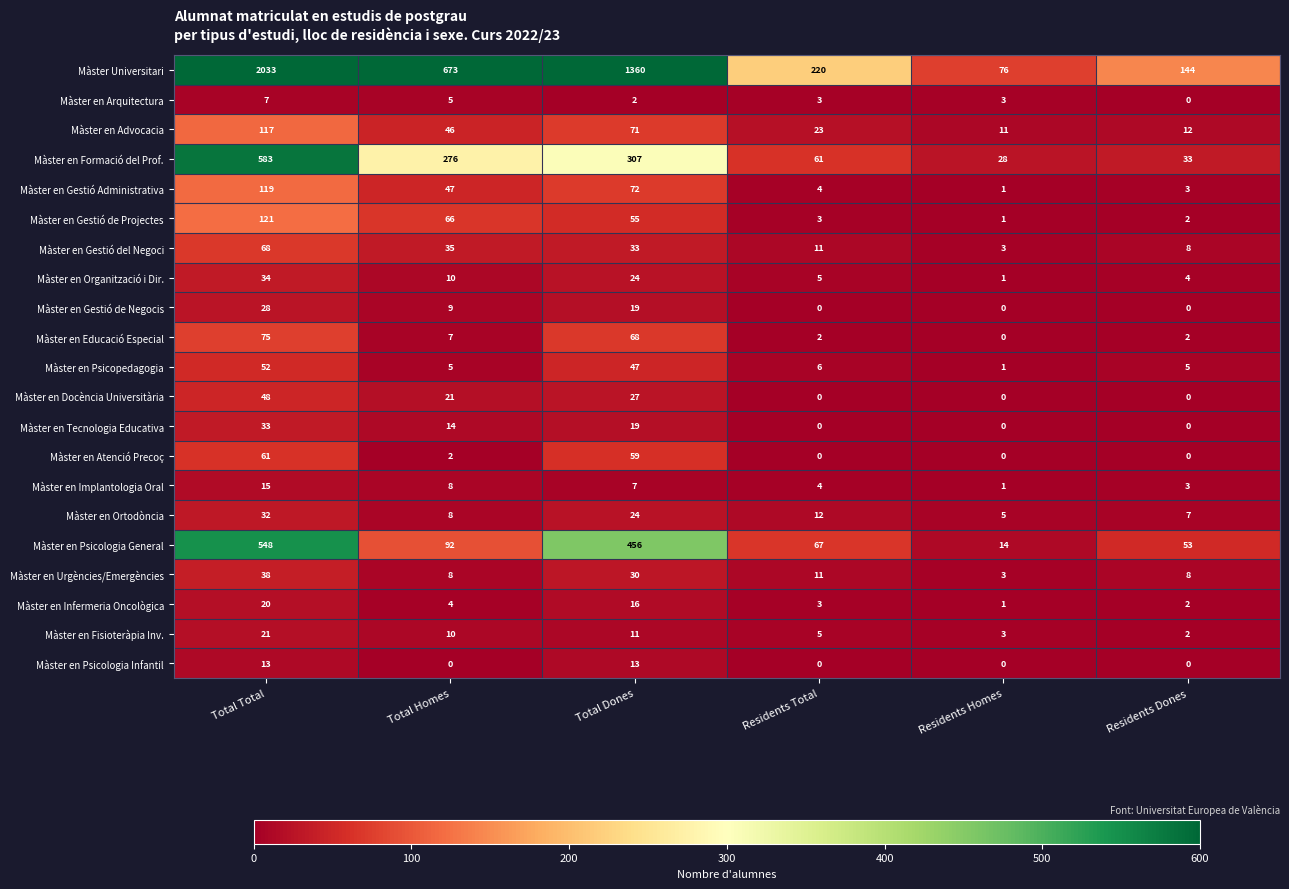

Which label corresponds to the largest value in the chart?

Total Total